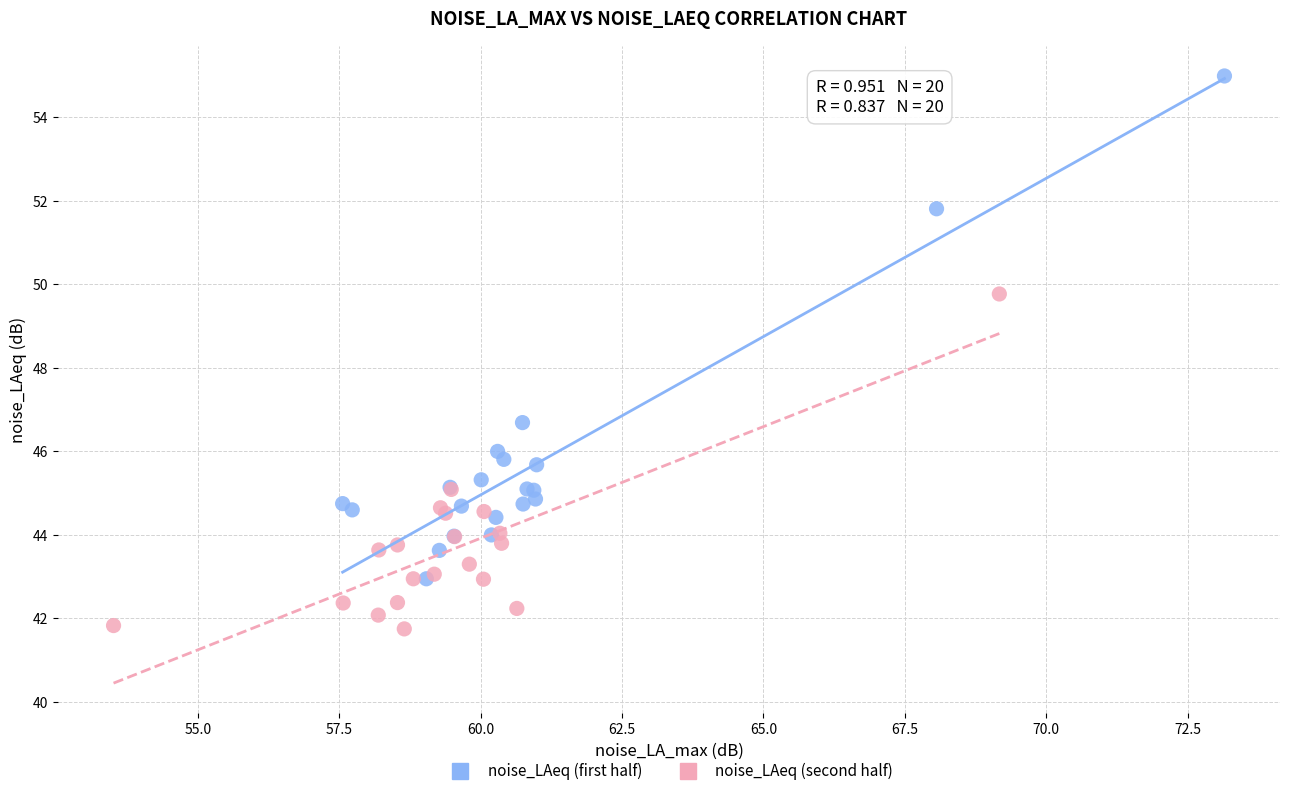

Which series has the largest Y range (max minus min)?

noise_LAeq (first half)